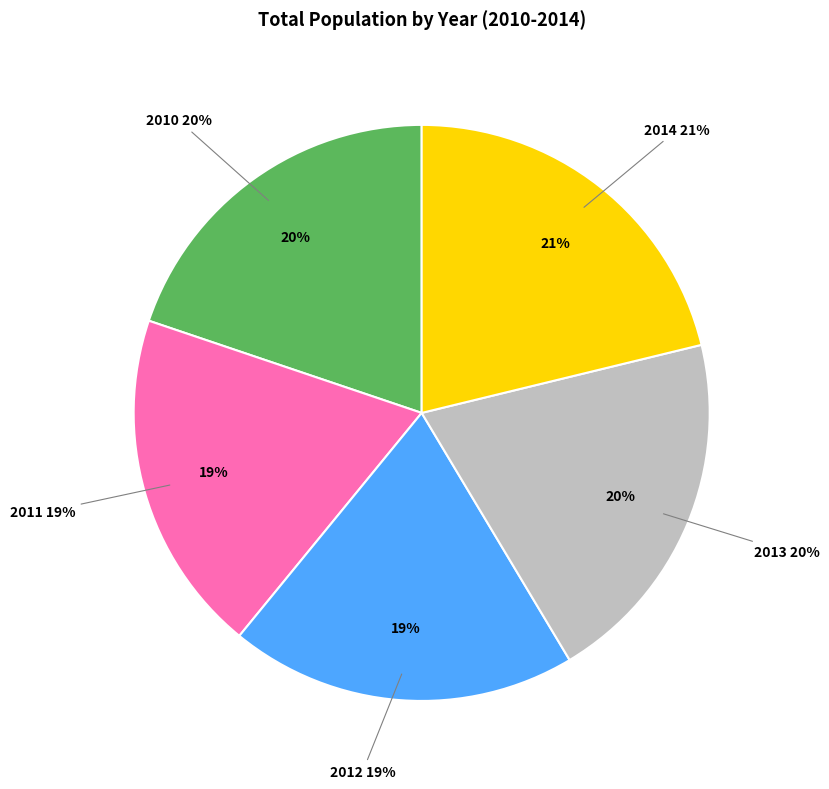

Combined, what portion of the pie is 2010 and 2014?

41.0%